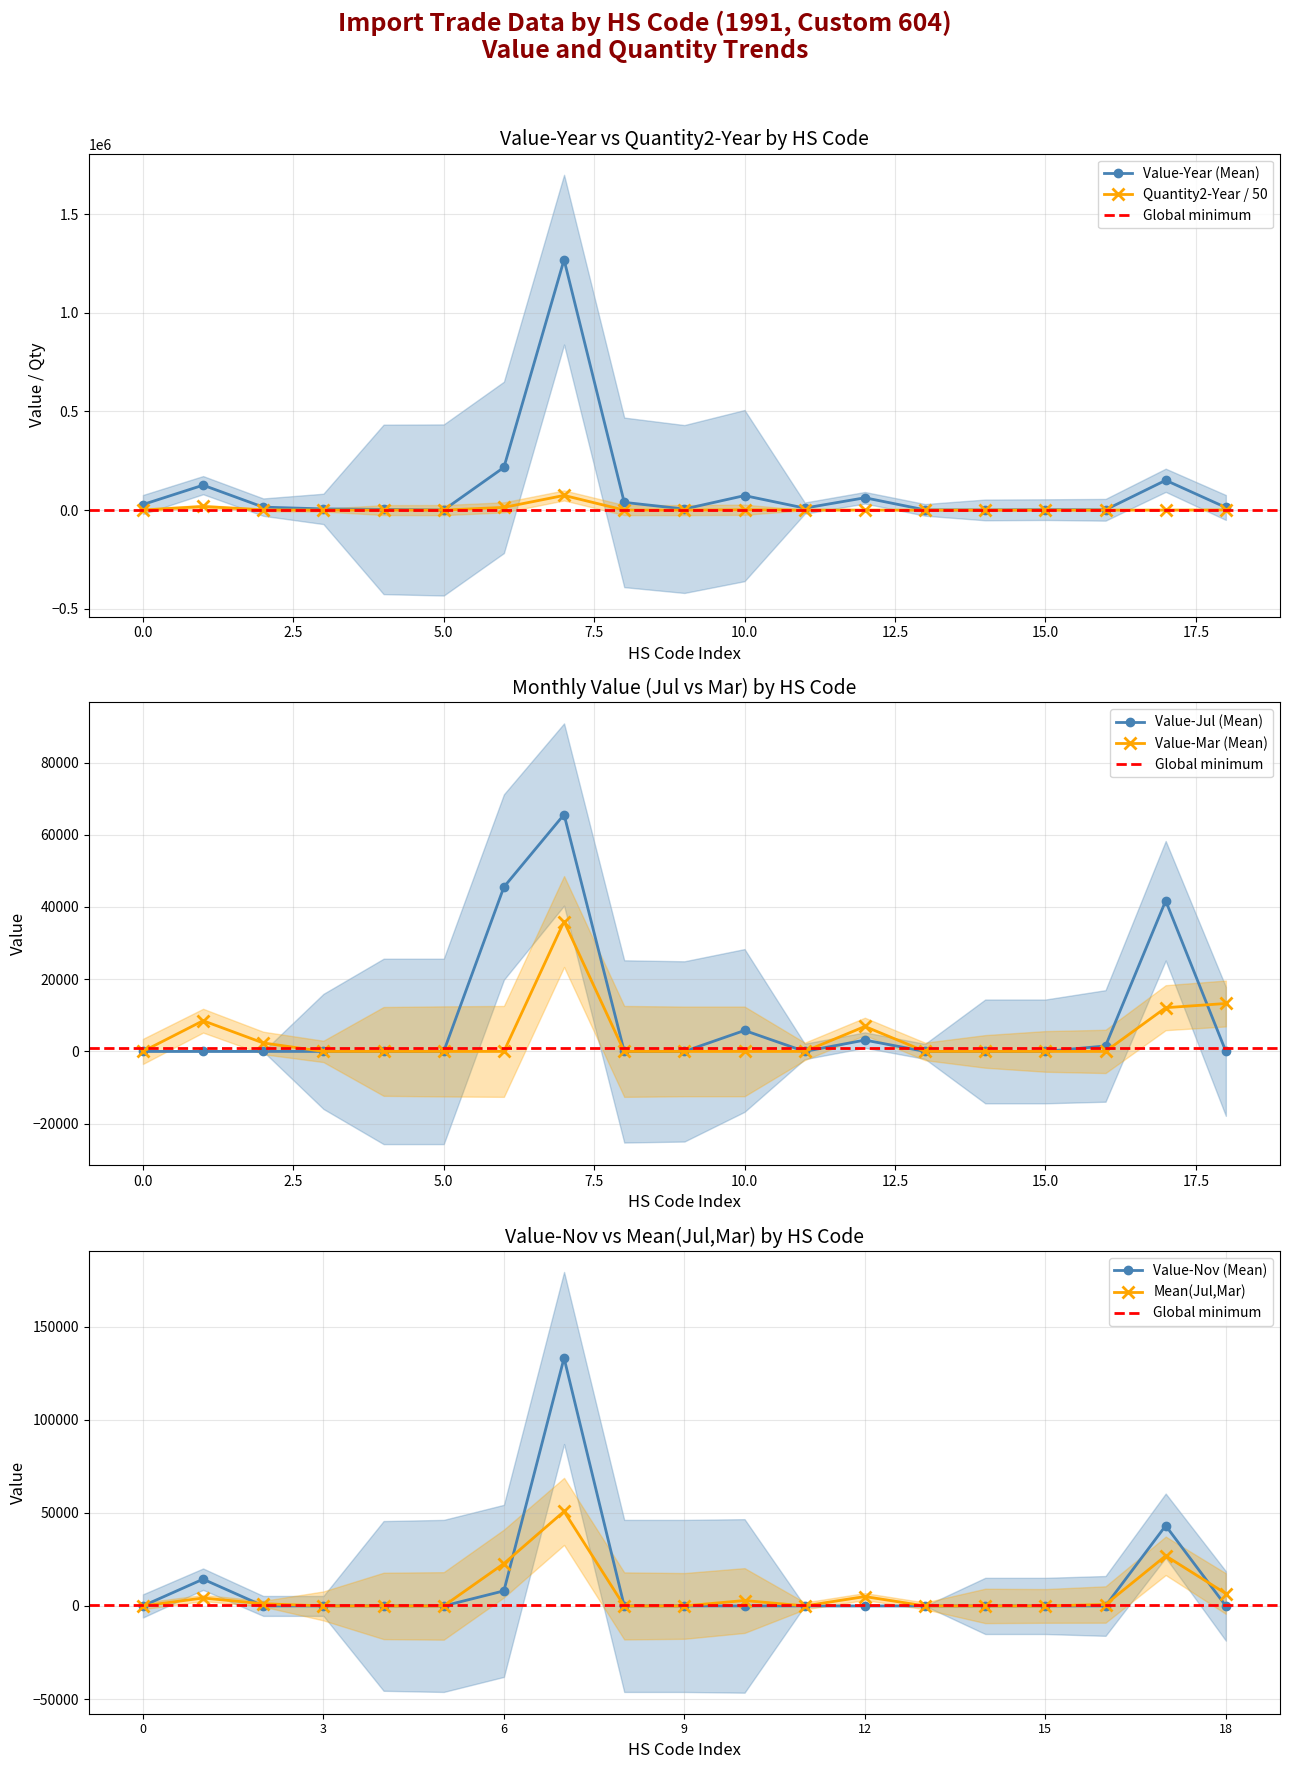

The value of Value-Mar at 570330090_208 is 19074.3. True or false?

False